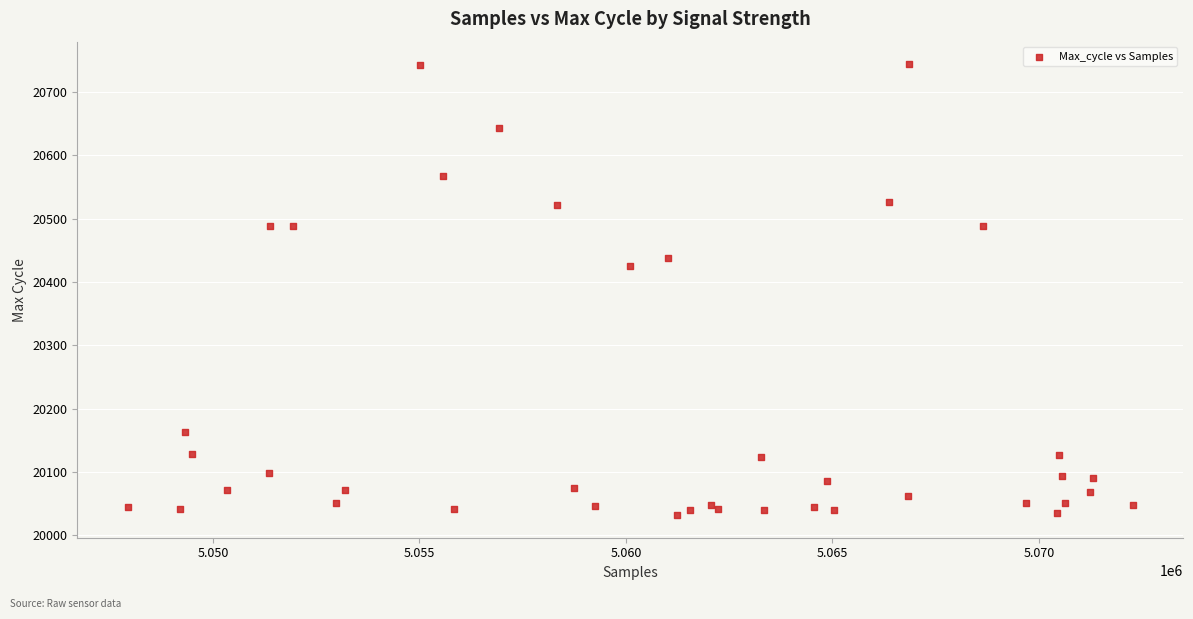

What Y value in the scatter plot is closest to 20388?

20426